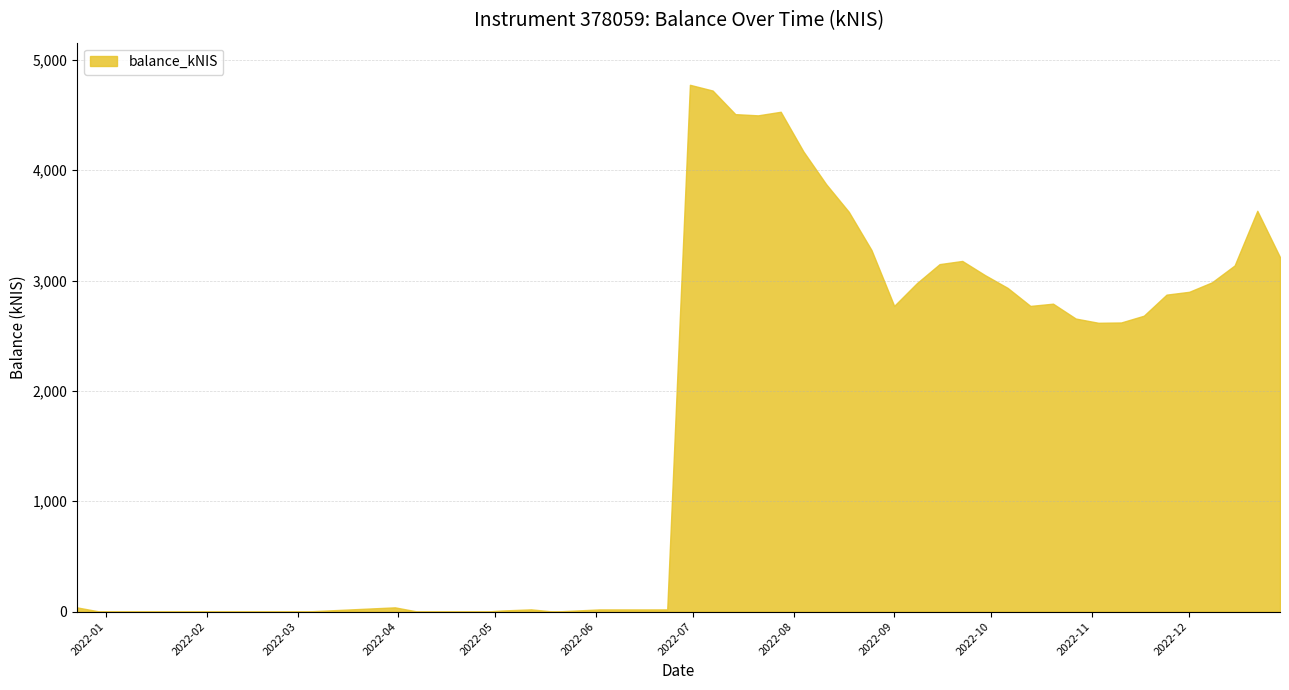

What is the greatest value displayed?

4773.8